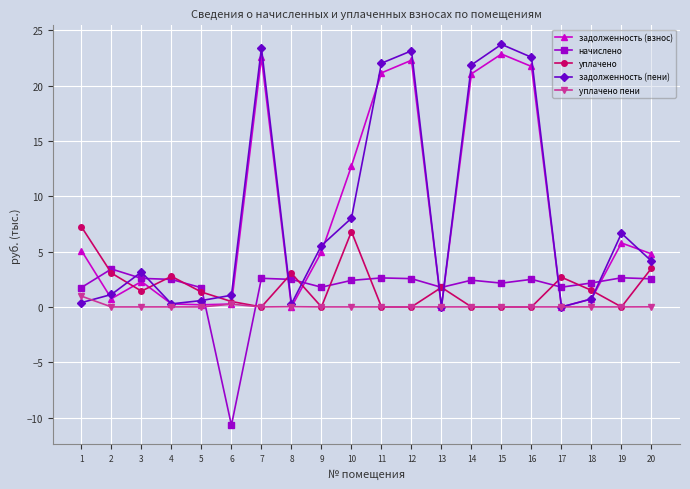

Rank the series by their maximum value, from highest to lowest.

задолженность (пени), задолженность (взнос), уплачено, начислено, уплачено пени